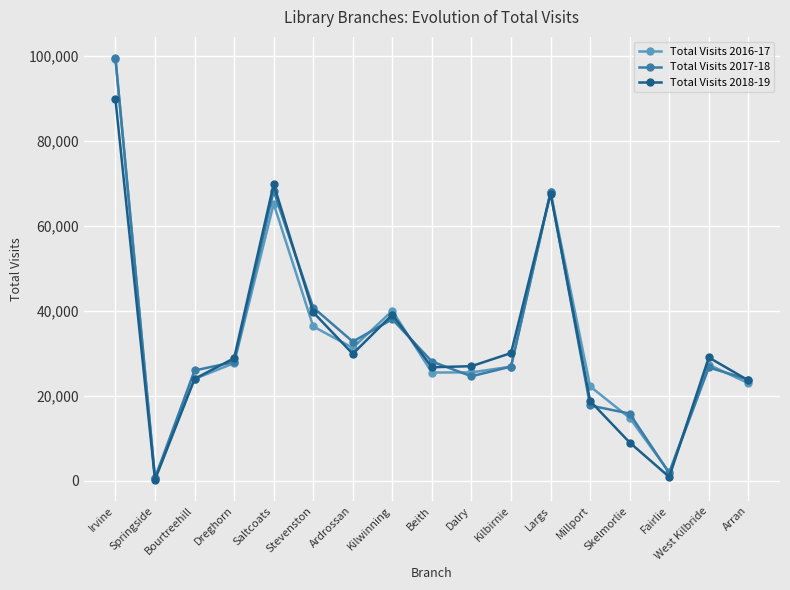

Which series has the largest range (max minus min)?

Total Visits 2017-18